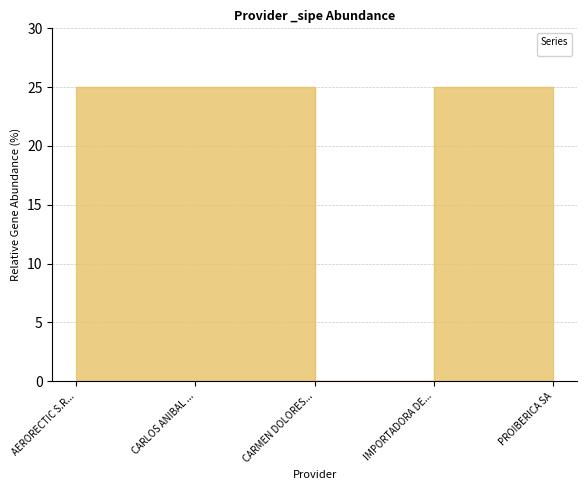

Which category has the highest value across all series?

AERORECTIC S.R...